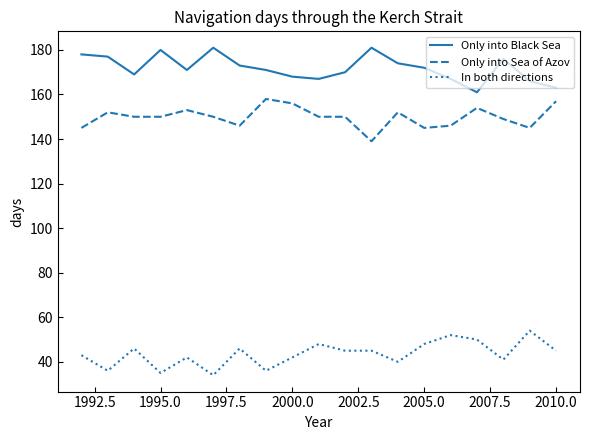

Which series has the largest total across all categories?

Only into Black Sea